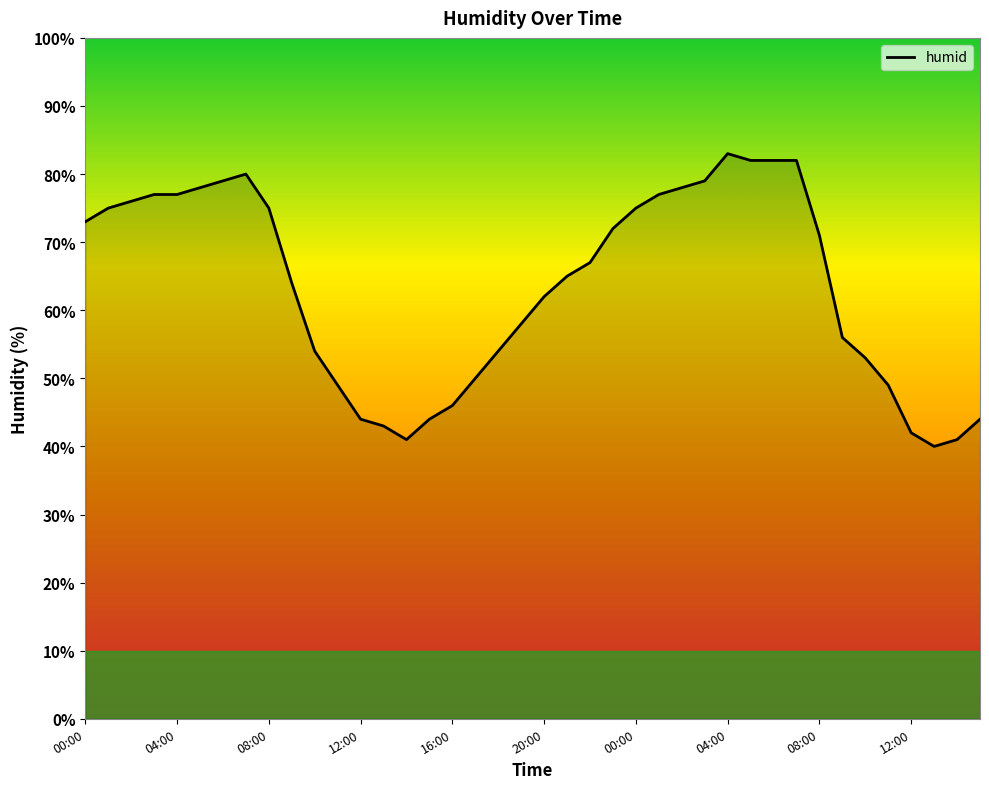

What is the difference between the maximum and minimum values?

43